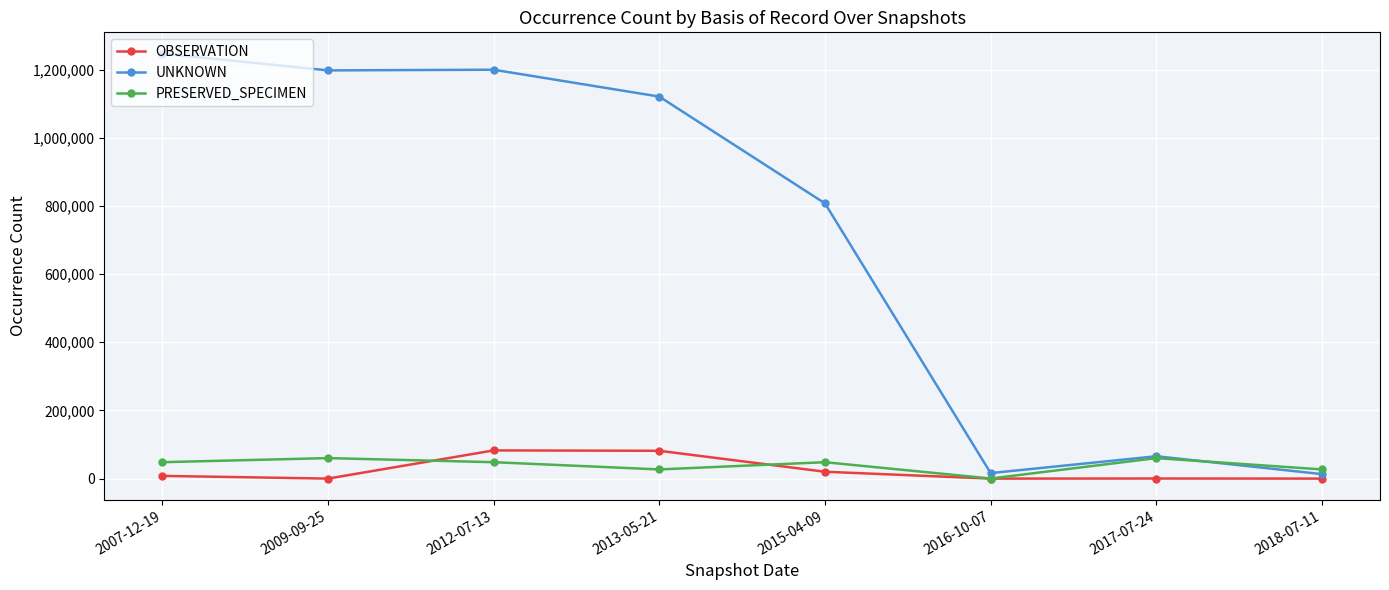

What is the difference between the maximum and minimum values in the PRESERVED_SPECIMEN series?

59866